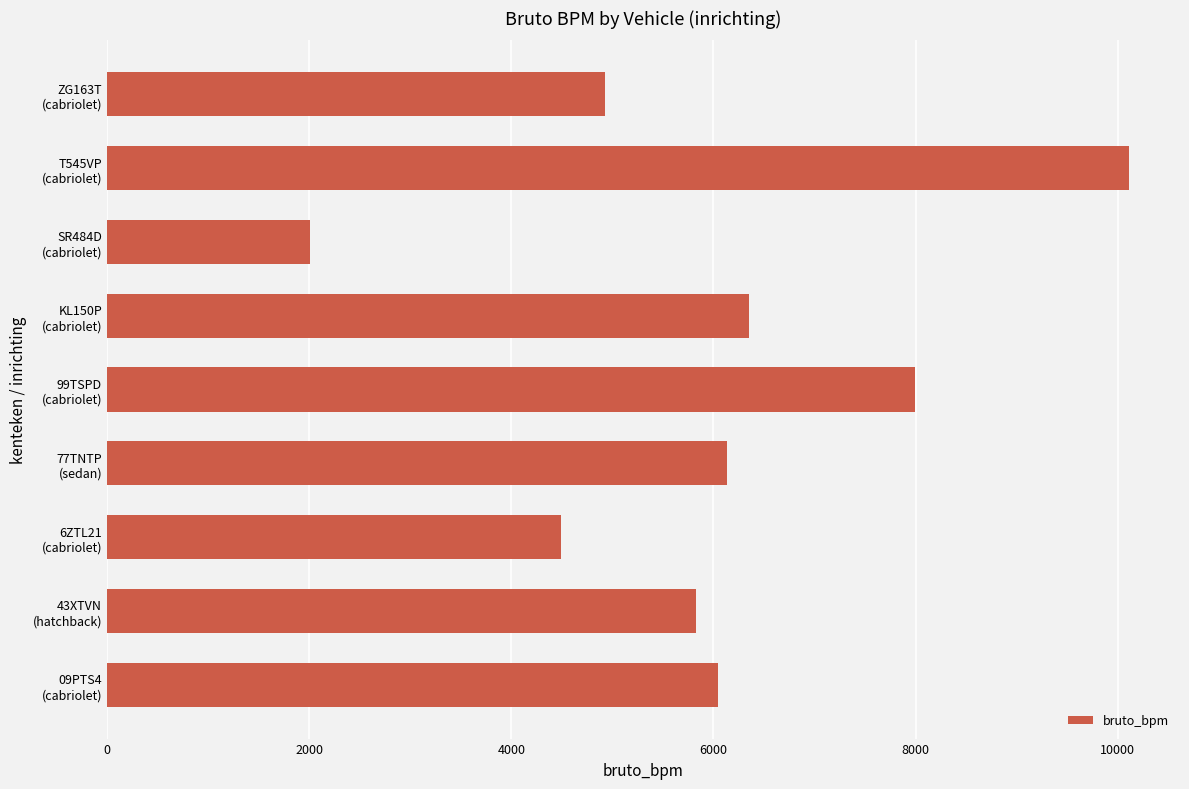

What is the average value?

5988